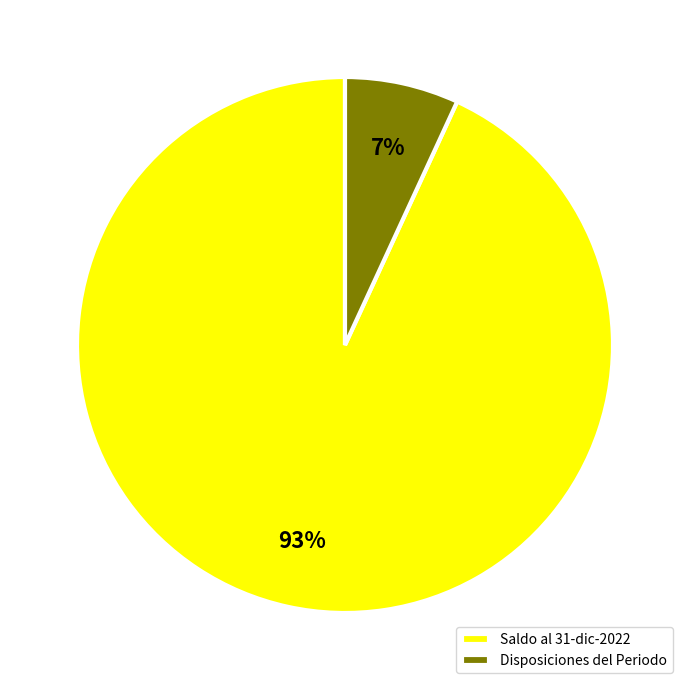

Combined, do Saldo al 31-dic-2022 and Disposiciones del Periodo account for over 50%?

Yes